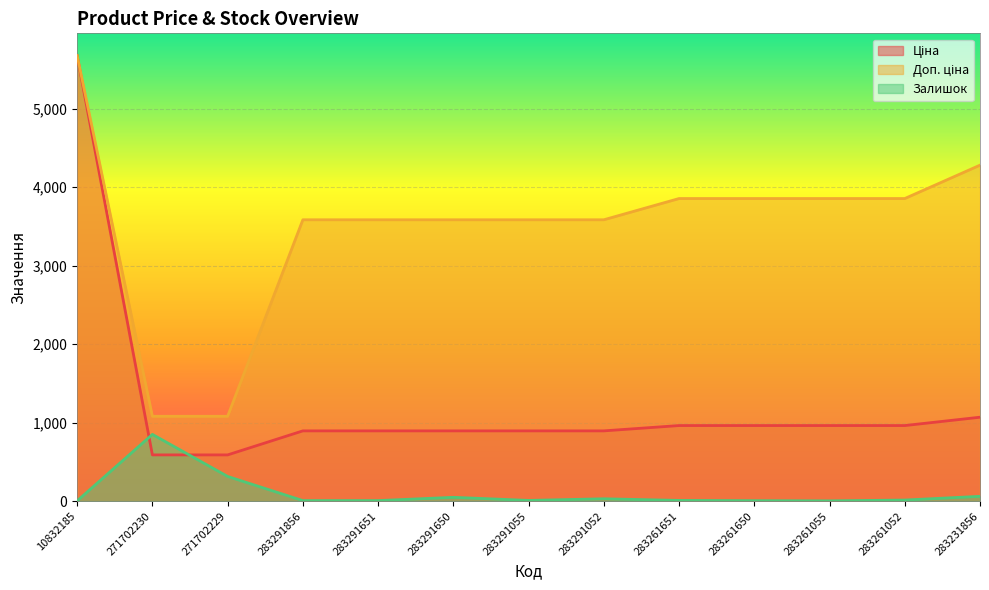

List the series in order of their overall mean, highest first.

Доп. ціна, Ціна, Залишок